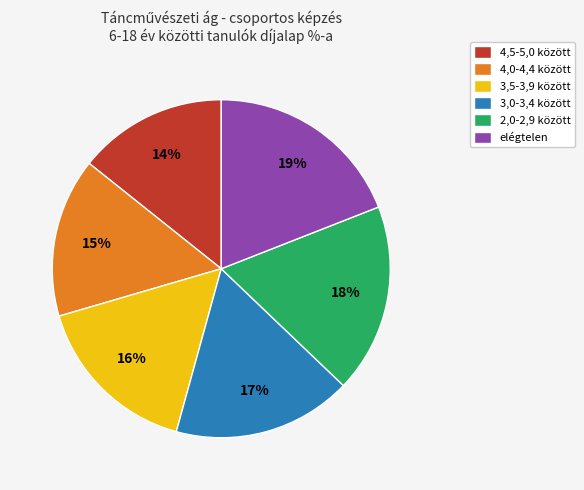

Does elégtelen represent more than half of the total?

No